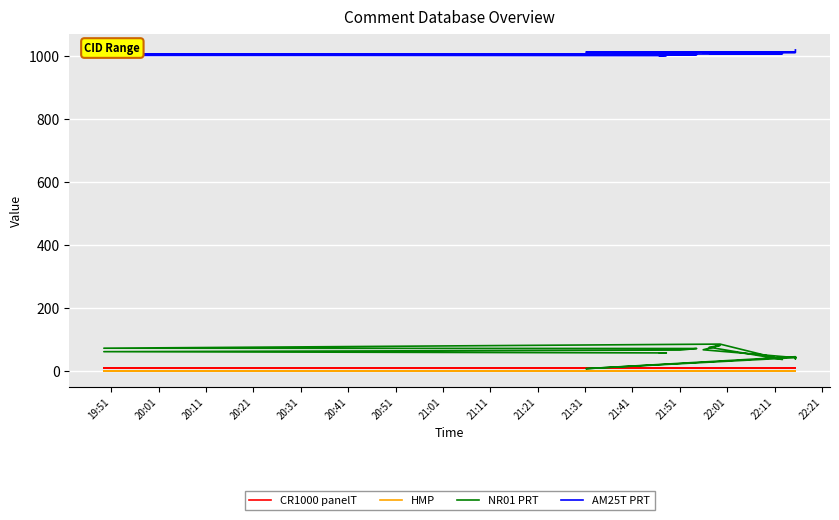

What is the value of the AM25T PRT point at the 14th from the left?

1013.0